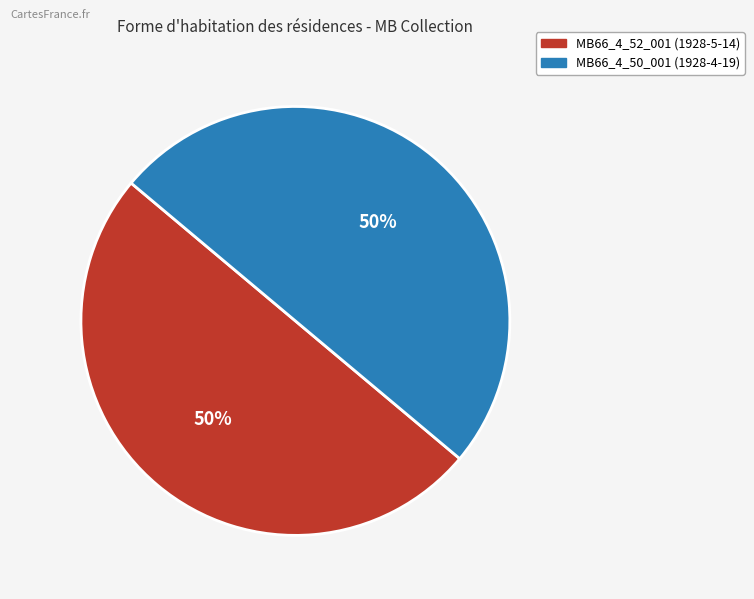

Is the sum of MB66_4_52_001 (1928-5-14) and MB66_4_50_001 (1928-4-19) greater than half?

Yes